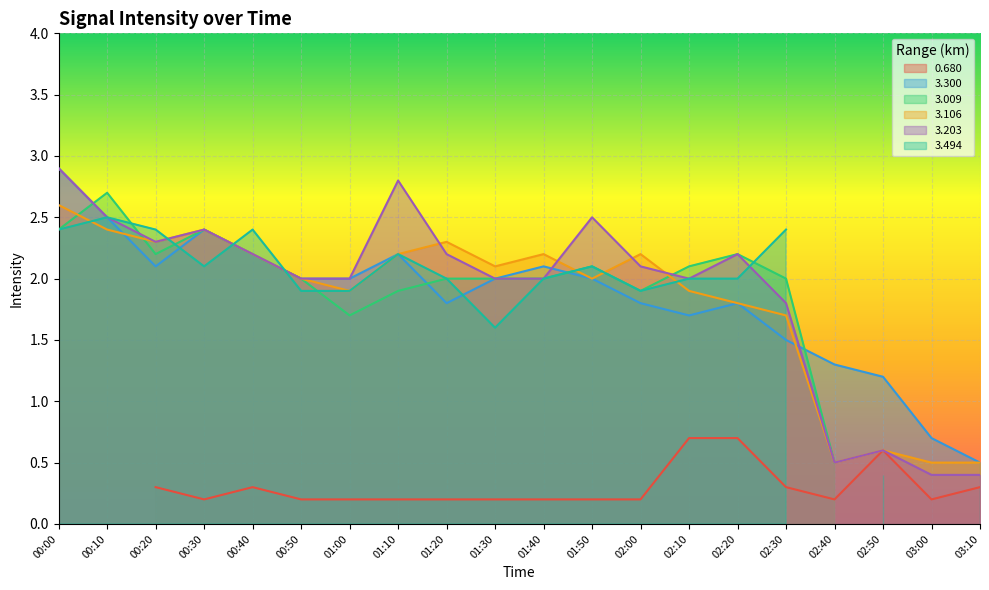

What position from the right is 02:20?

6